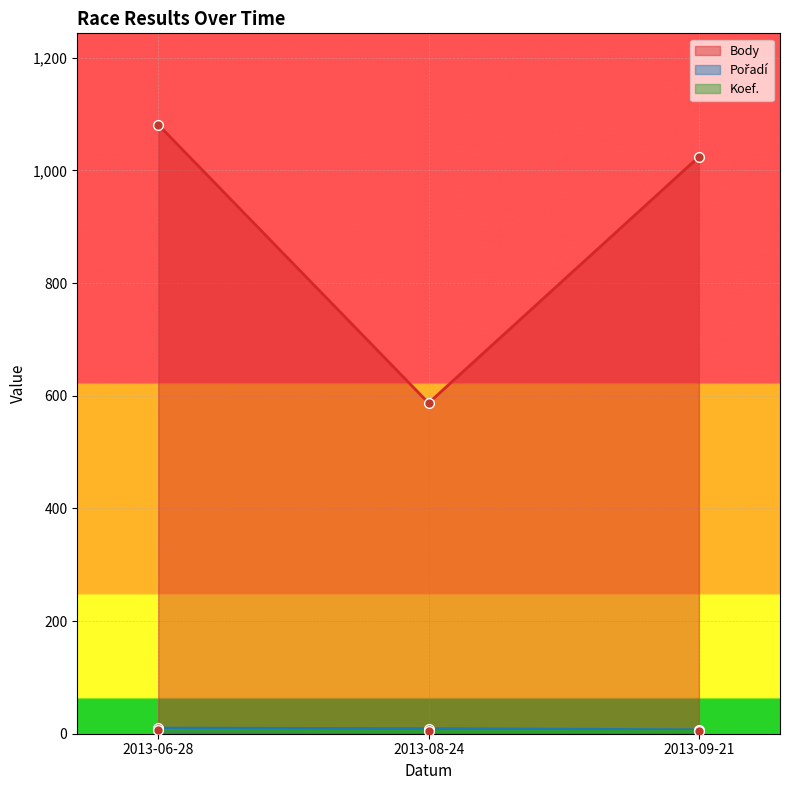

What is the value of the CTL point at the 2nd from the left?

4